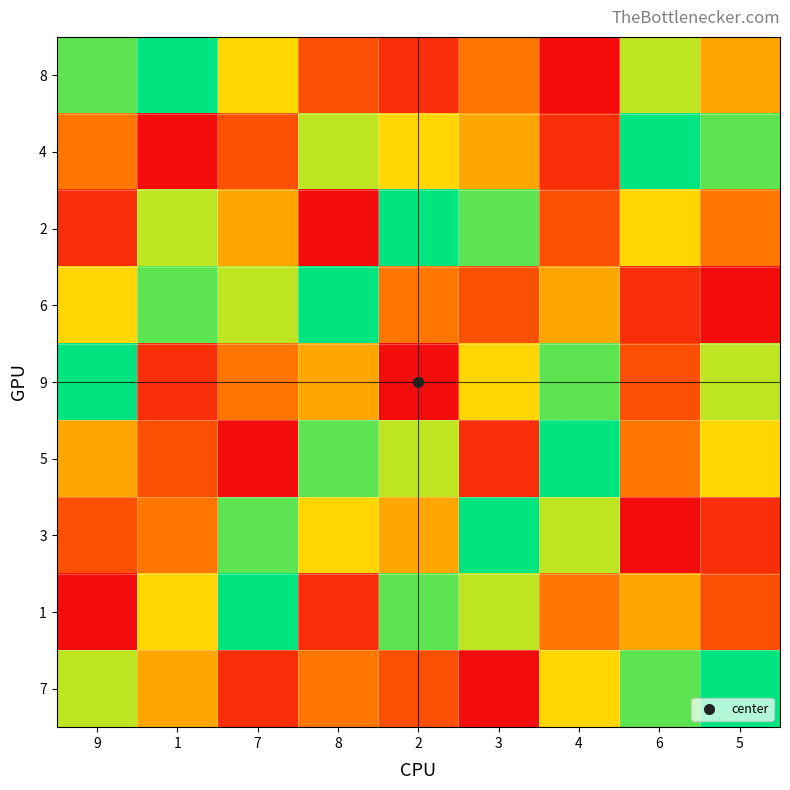

What is the spread (max minus min) of values at 5?

8